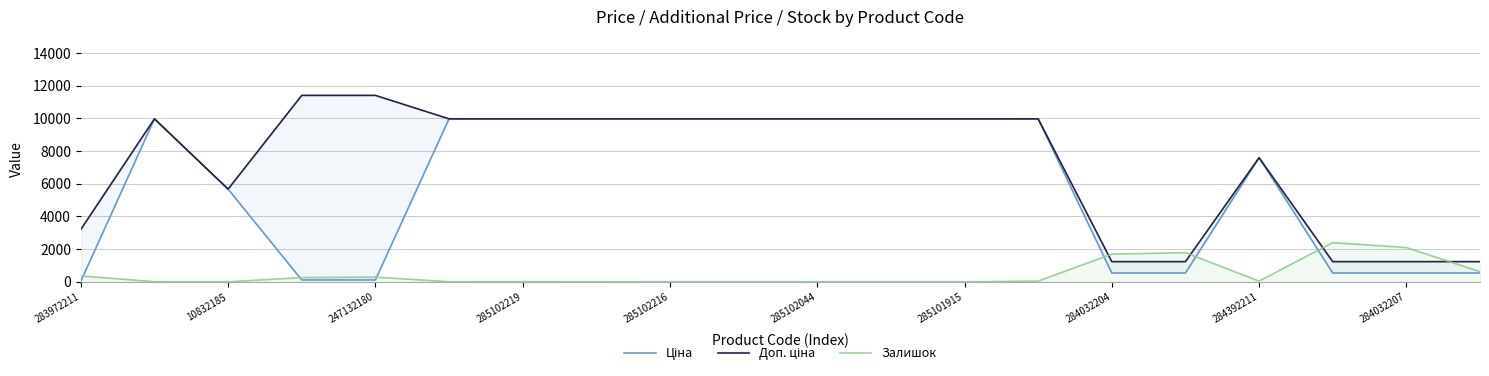

How many data points in Ціна are above 9974?

10